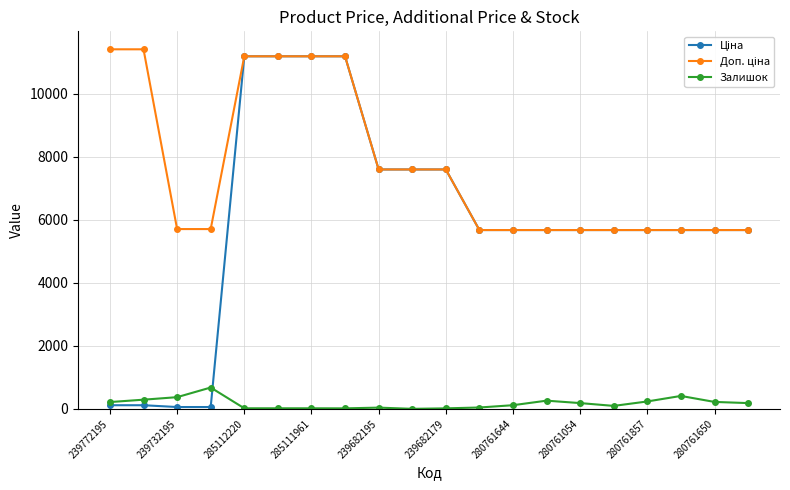

What is the greatest value displayed?

11410.0